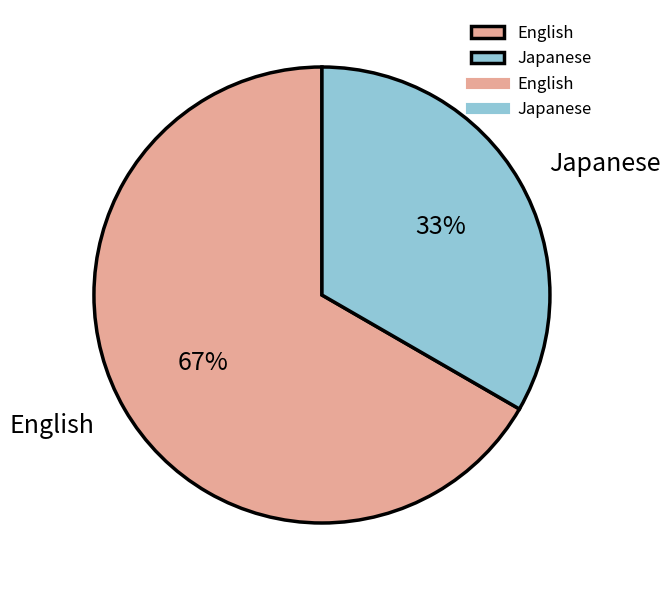

Which category has the biggest portion of the pie?

English